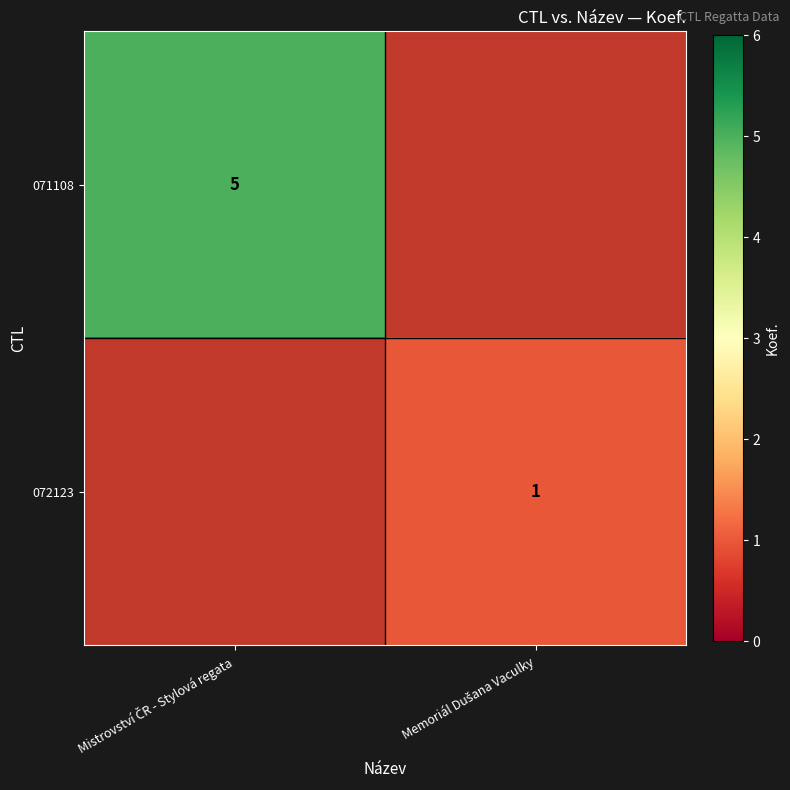

How many positive values does the 072123 series have?

1